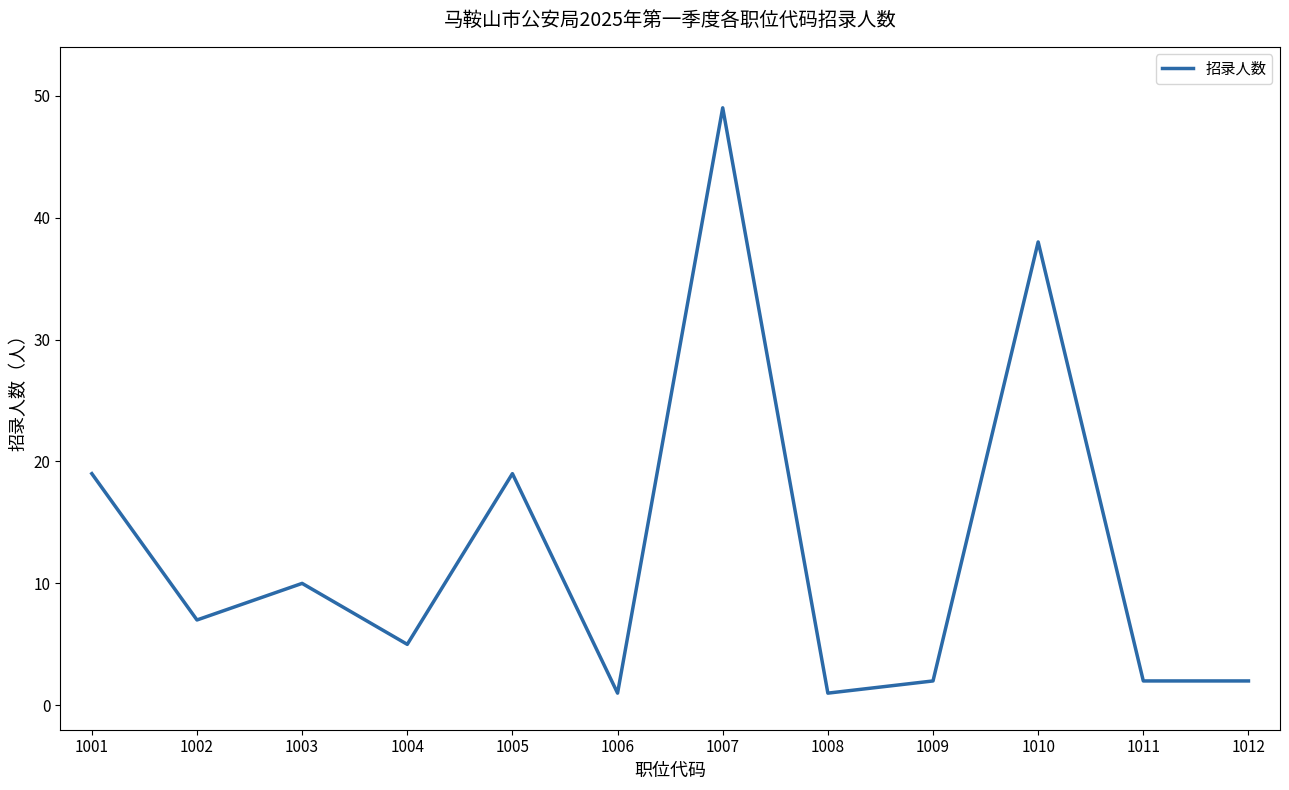

What is the difference between the maximum and minimum values?

48